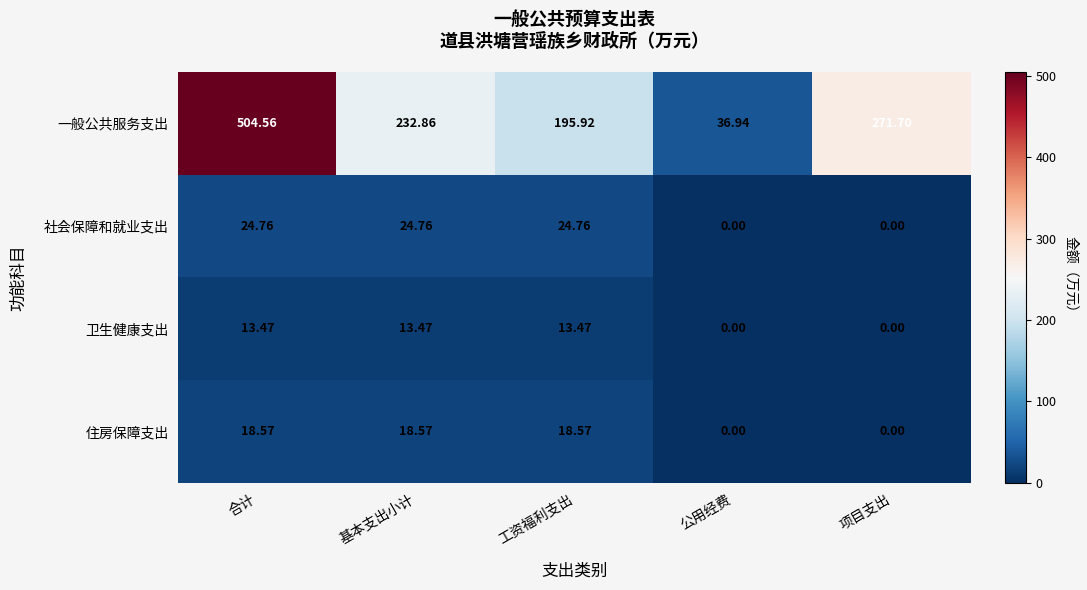

At which label does 社会保障和就业支出 first exceed 24?

合计